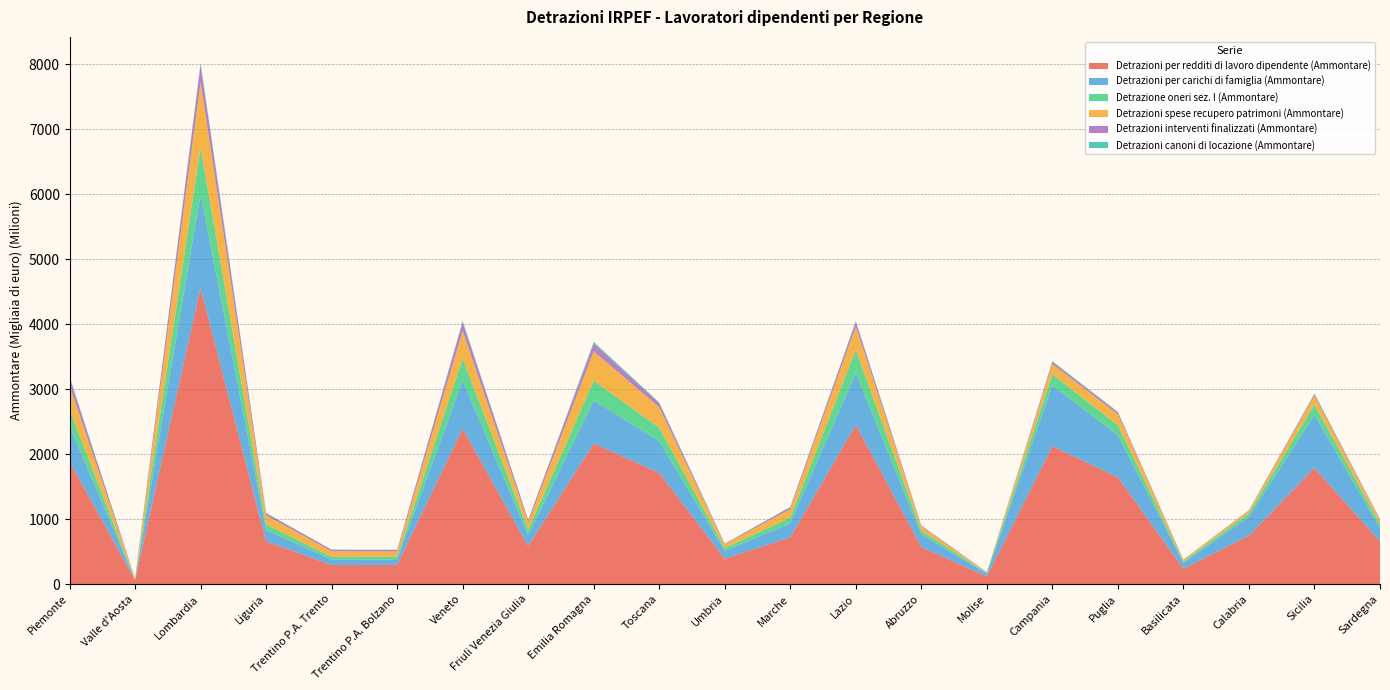

Reading right to left, extract all data points from this chart.

Detrazioni per redditi di lavoro dipendente (Ammontare): Sardegna=657135	Sicilia=1789458	Calabria=745793	Basilicata=237125	Puglia=1644299	Campania=2121624	Molise=118271	Abruzzo=569859	Lazio=2450538	Marche=718651	Umbria=389300	Toscana=1711447	Emilia Romagna=2164908	Friuli Venezia Giulia=584379	Veneto=2394656	Trentino P.A. Bolzano=295093	Trentino P.A. Trento=294329	Liguria=656603	Lombardia=4557246	Valle d'Aosta=60630	Piemonte=1887265
Detrazioni per carichi di famiglia (Ammontare): Sardegna=201184	Sicilia=815655	Calabria=288929	Basilicata=90025	Puglia=644256	Campania=935466	Molise=42655	Abruzzo=193495	Lazio=797742	Marche=219129	Umbria=121638	Toscana=487302	Emilia Romagna=660233	Friuli Venezia Giulia=167944	Veneto=738269	Trentino P.A. Bolzano=85054	Trentino P.A. Trento=85218	Liguria=174761	Lombardia=1443301	Valle d'Aosta=0	Piemonte=549444
Detrazione oneri sez. I (Ammontare): Sardegna=62815	Sicilia=157356	Calabria=54199	Basilicata=20867	Puglia=154828	Campania=169929	Molise=11614	Abruzzo=57167	Lazio=356331	Marche=84452	Umbria=43783	Toscana=209415	Emilia Romagna=303575	Friuli Venezia Giulia=84591	Veneto=338150	Trentino P.A. Bolzano=40623	Trentino P.A. Trento=39004	Liguria=85967	Lombardia=716542	Valle d'Aosta=8007	Piemonte=250579
Detrazioni spese recupero patrimoni (Ammontare): Sardegna=61666	Sicilia=136263	Calabria=39426	Basilicata=22388	Puglia=169801	Campania=159635	Molise=11075	Abruzzo=65441	Lazio=359582	Marche=132869	Umbria=55480	Toscana=313187	Emilia Romagna=452413	Friuli Venezia Giulia=113770	Veneto=424944	Trentino P.A. Bolzano=81094	Trentino P.A. Trento=86104	Liguria=141289	Lombardia=1012144	Valle d'Aosta=14734	Piemonte=372829
Detrazioni interventi finalizzati (Ammontare): Sardegna=13681	Sicilia=24428	Calabria=8078	Basilicata=5650	Puglia=30611	Campania=31939	Molise=2445	Abruzzo=12796	Lazio=71080	Marche=27940	Umbria=9836	Toscana=62529	Emilia Romagna=120788	Friuli Venezia Giulia=34943	Veneto=133834	Trentino P.A. Bolzano=23691	Trentino P.A. Trento=23836	Liguria=30058	Lombardia=257980	Valle d'Aosta=4249	Piemonte=115717
Detrazioni canoni di locazione (Ammontare): Sardegna=2566	Sicilia=7739	Calabria=2036	Basilicata=996	Puglia=7632	Campania=11952	Molise=427	Abruzzo=3095	Lazio=13334	Marche=5564	Umbria=3038	Toscana=11469	Emilia Romagna=24730	Friuli Venezia Giulia=3807	Veneto=20503	Trentino P.A. Bolzano=2808	Trentino P.A. Trento=2446	Liguria=7652	Lombardia=31773	Valle d'Aosta=519	Piemonte=20363